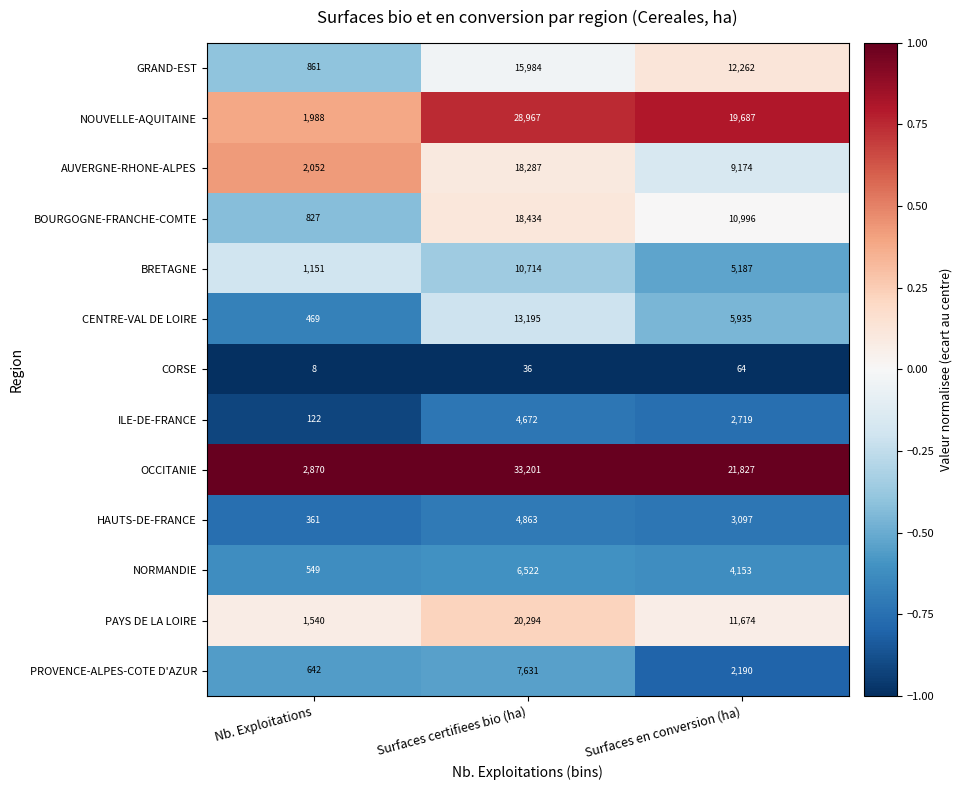

Which series has the largest range (max minus min)?

OCCITANIE